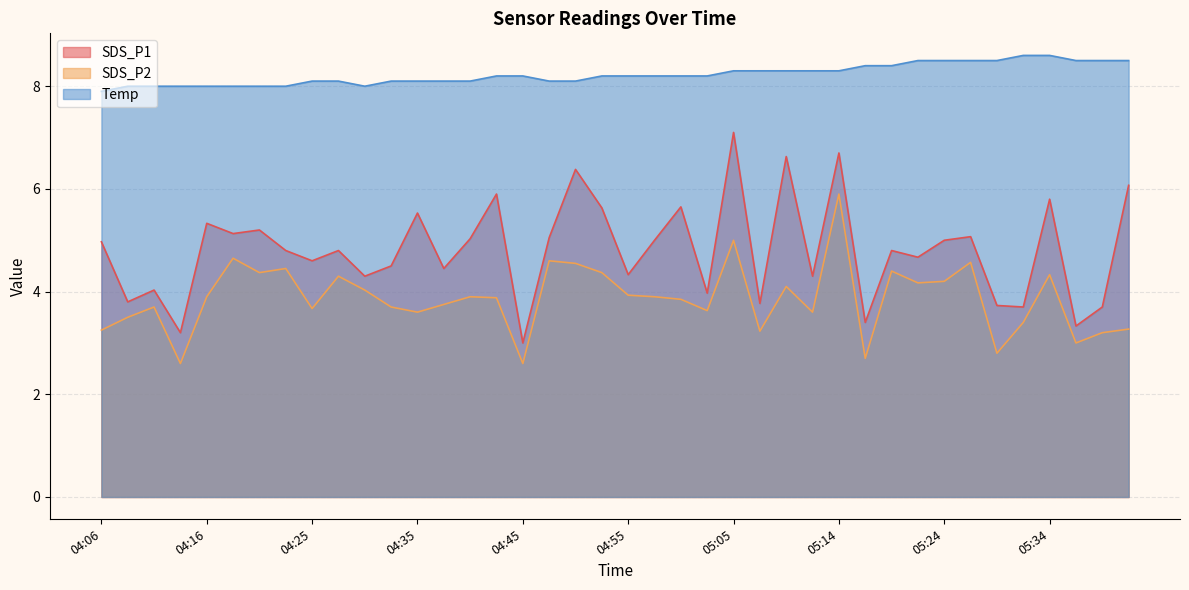

Is the value of Temp at 05:24 greater than the value of SDS_P2 at 04:28?

Yes